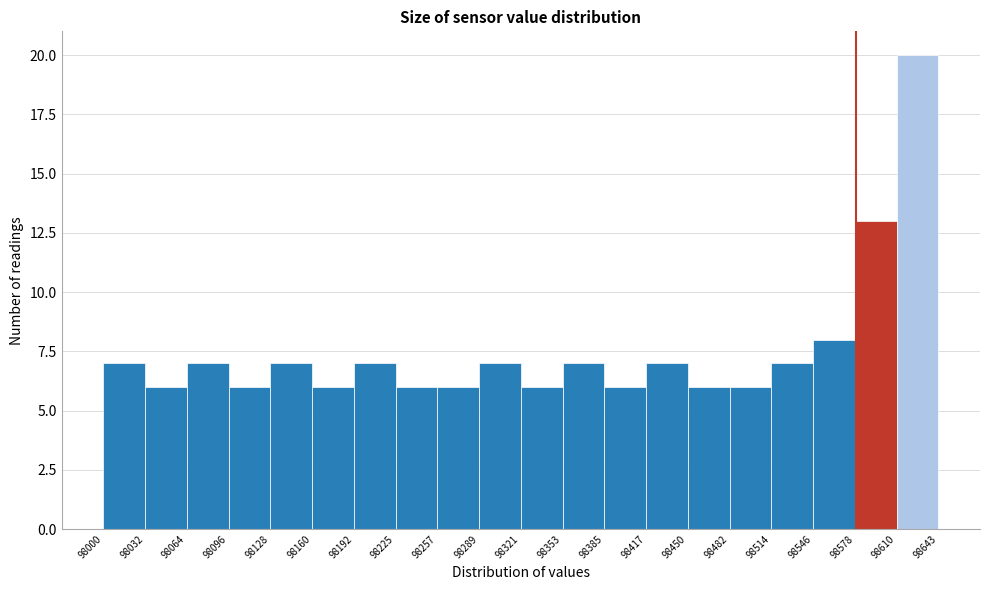

How tall is the bar that spans 98257 to 98289 on the x-axis? The values are not printed on the chart, so give them approximately, as read against the axis.

6